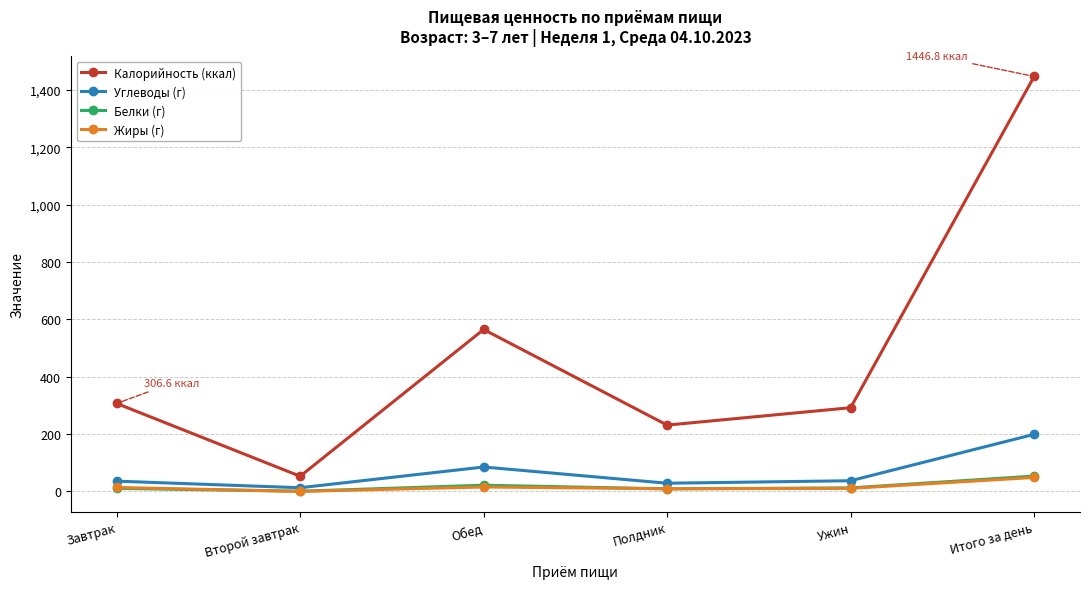

How many series are shown in this chart?

4